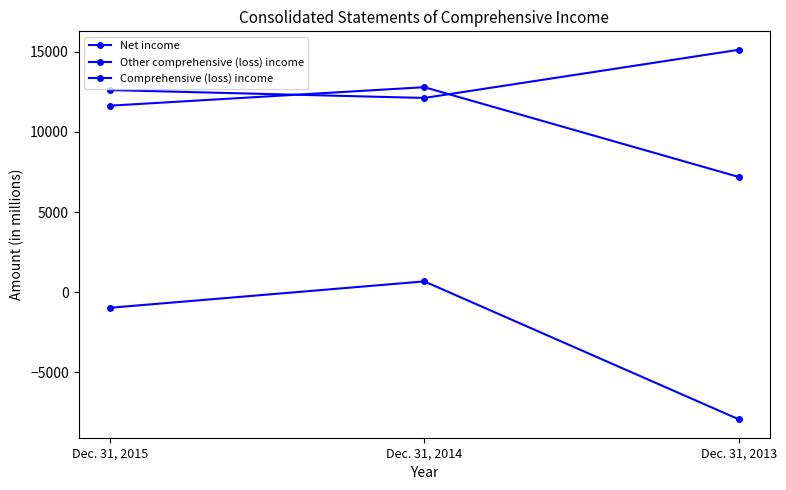

How many values in Other comprehensive (loss) income are above zero?

1